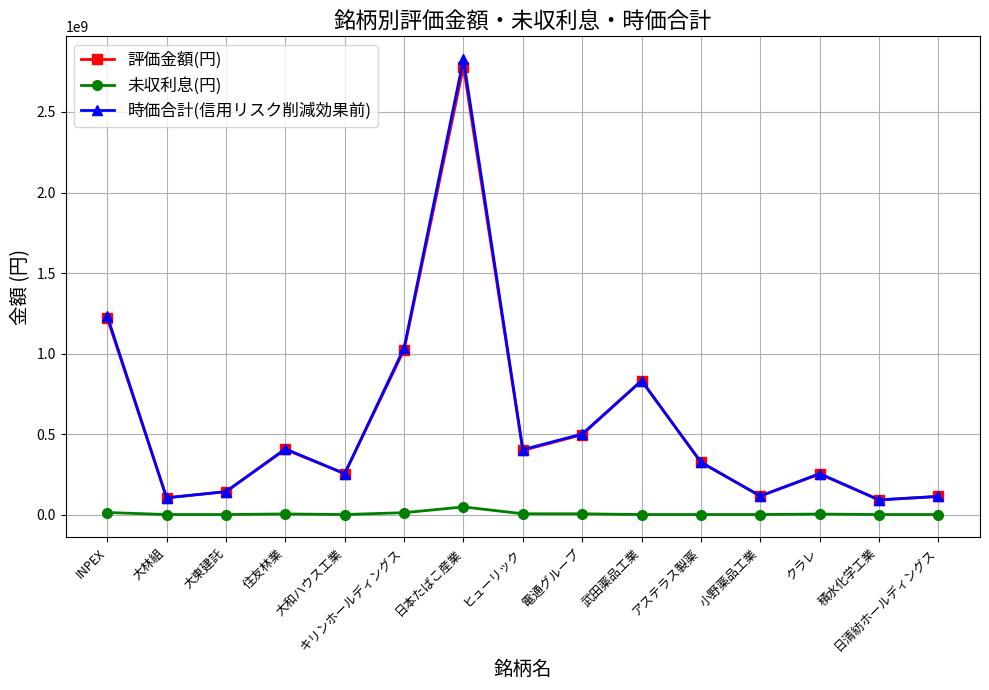

Which series has the widest spread of values?

時価合計(信用リスク削減効果前)